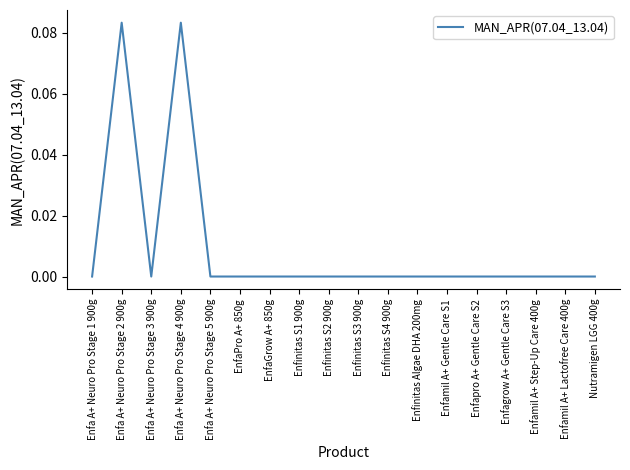

The chart shows a value of 0.0 at Enfapro A+ Gentle Care S2. True or false?

True